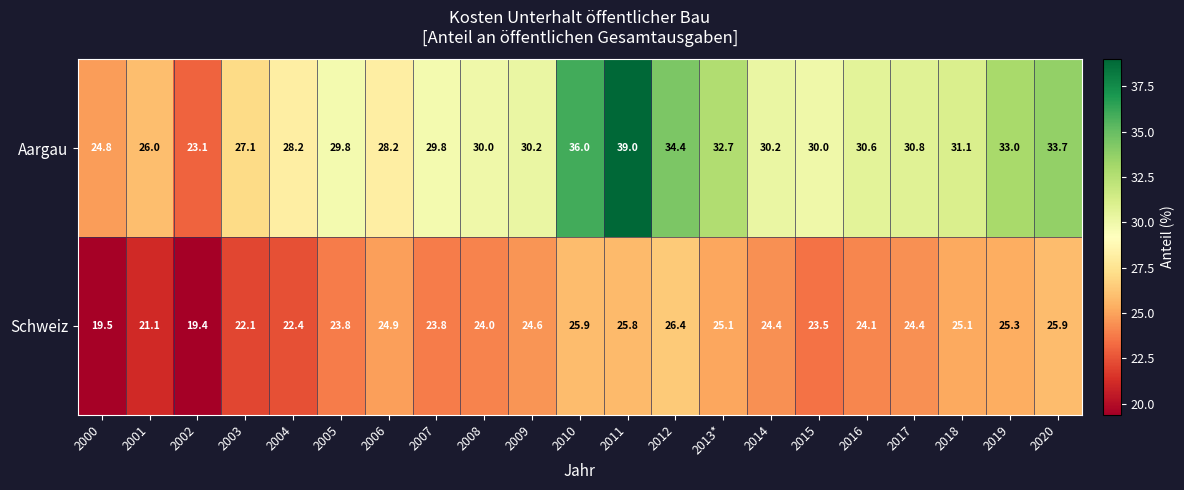

Is the value of Schweiz at 2012 greater than the value of Aargau at 2001?

Yes